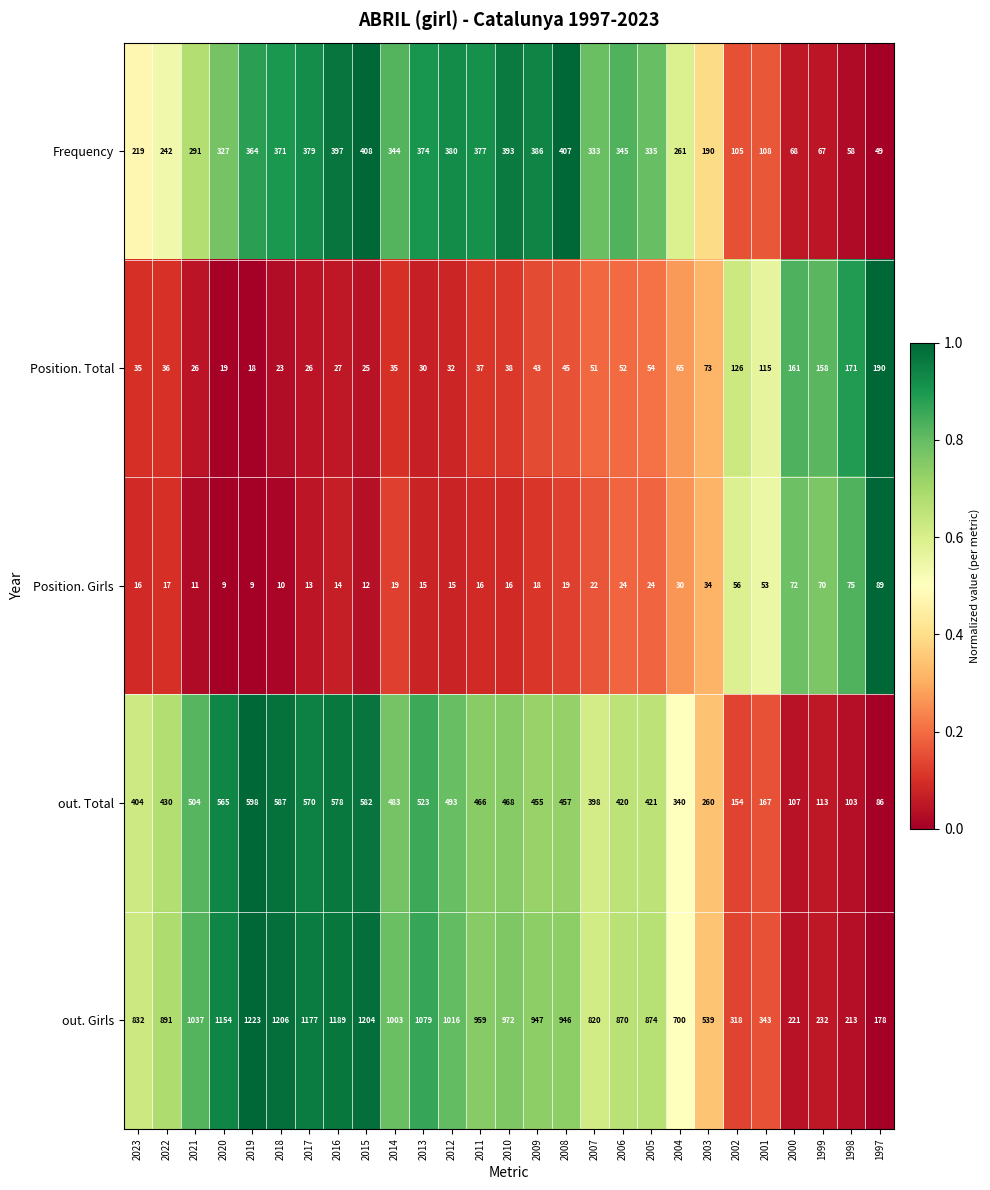

The Position. Total series shows 96 at 2004. True or false?

False